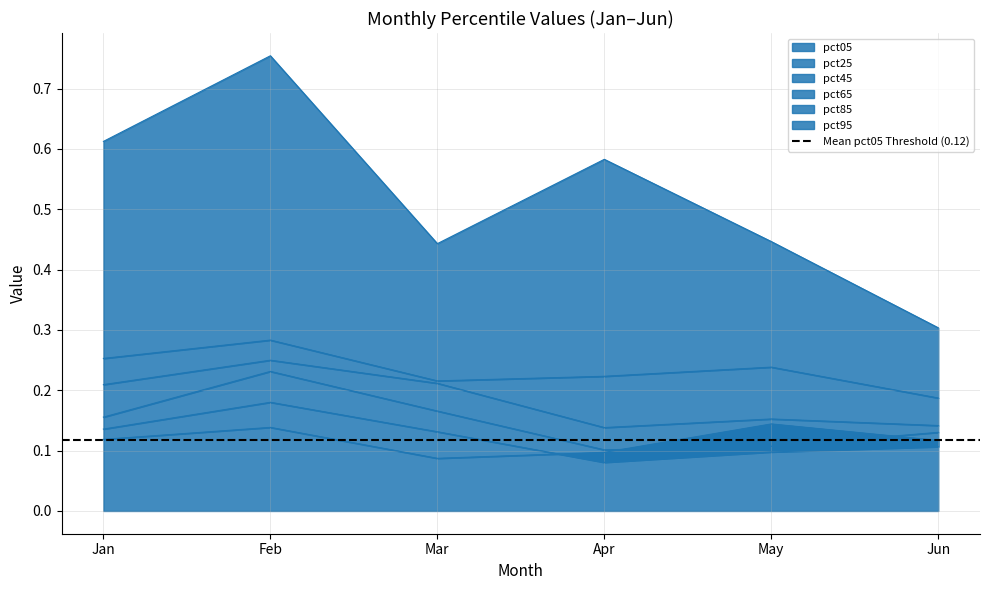

What is the difference between the second highest and minimum values in the pct85 series?

0.1